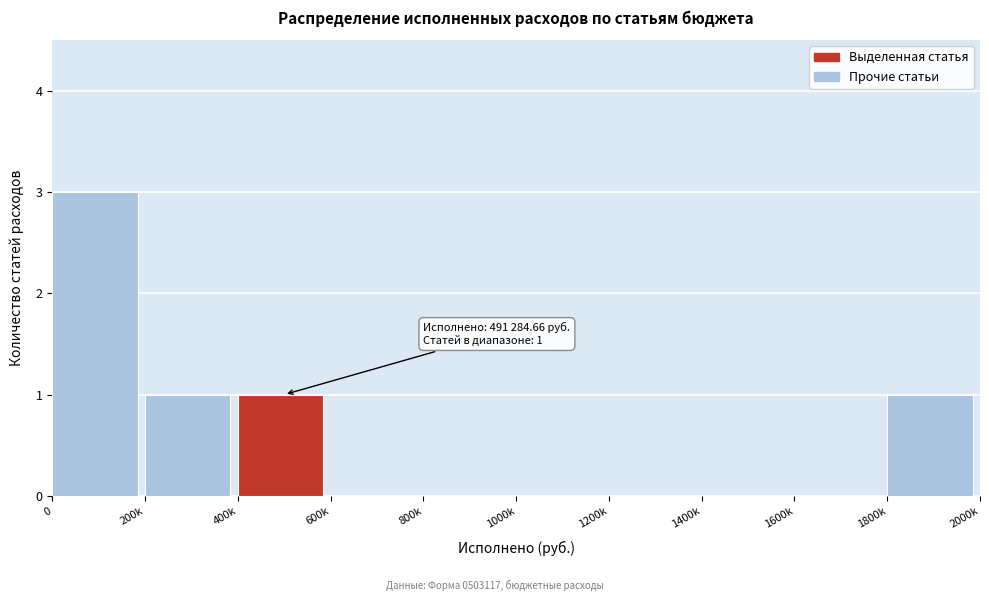

Reading left to right, list all the values displayed in this chart.

0=3	200k=1	400k=1	600k=0	800k=0	1000k=0	1200k=0	1400k=0	1600k=0	1800k=1